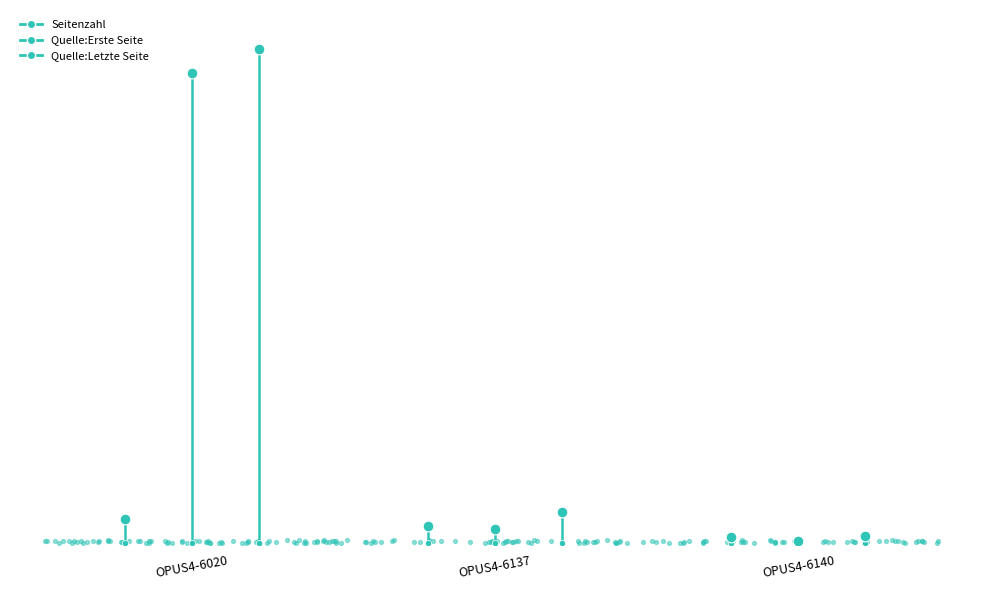

Is the value of Quelle:Letzte Seite at OPUS4-6137 greater than the value of Quelle:Erste Seite at OPUS4-6137?

Yes